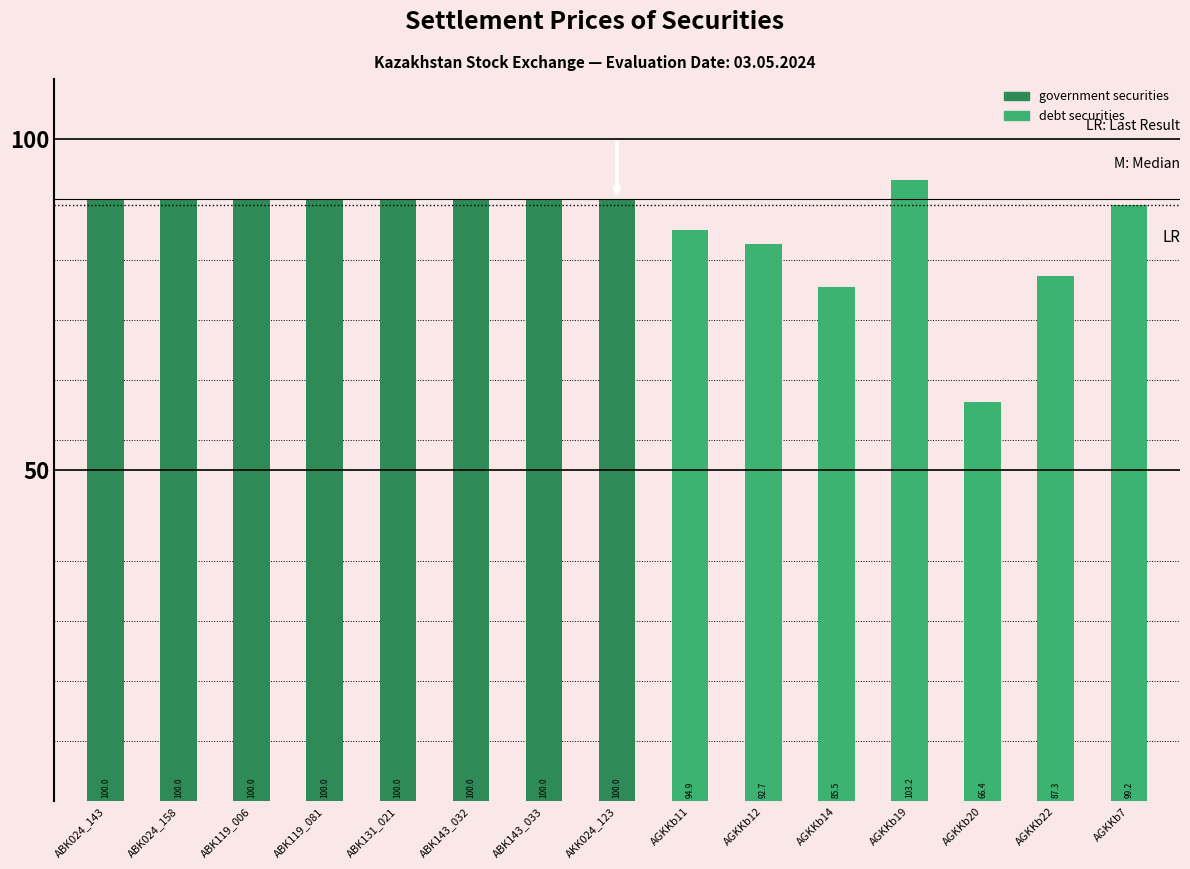

Reading left to right, what are all the values shown in this chart?

ABK024_143=100.0	ABK024_158=100.0	ABK119_006=100.0	ABK119_081=100.0	ABK131_021=100.0	ABK143_032=100.0	ABK143_033=100.0	AKK024_123=100.0	AGKKb11=94.9	AGKKb12=92.7	AGKKb14=85.5	AGKKb19=103.2	AGKKb20=66.4	AGKKb22=87.3	AGKKb7=99.2